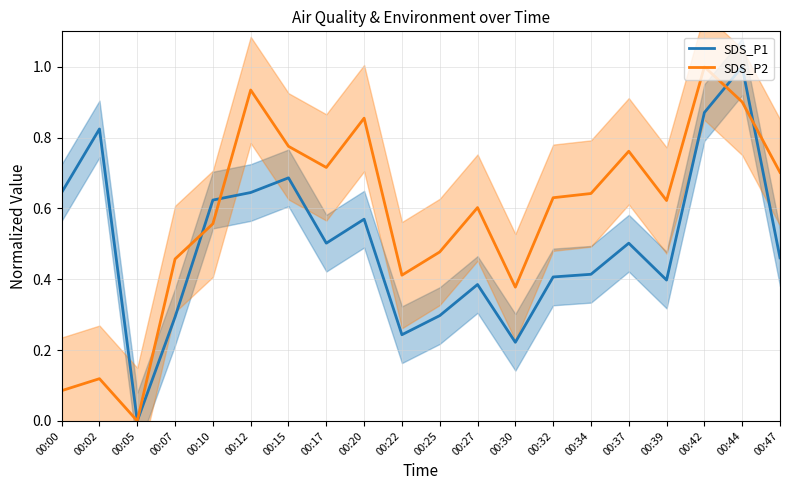

The SDS_P1 series shows 0.2 at 00:15. True or false?

False